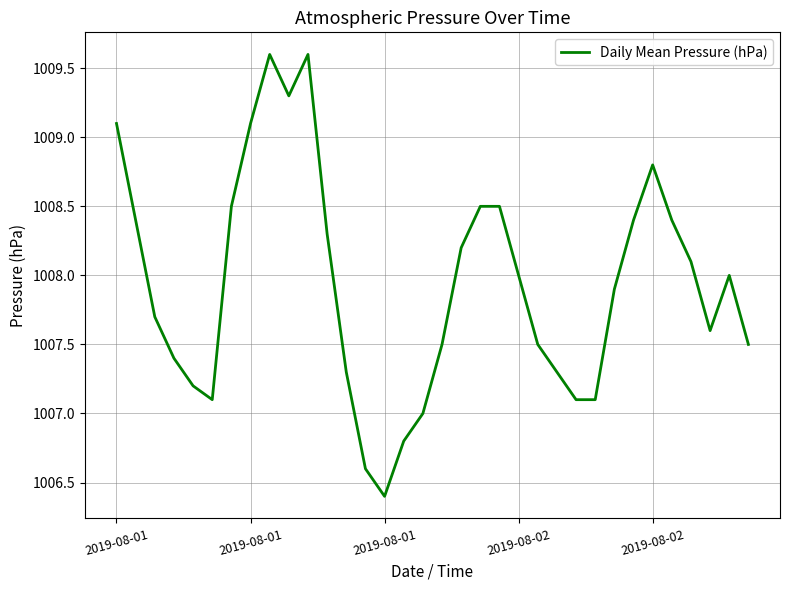

What is the smallest value displayed?

1006.4